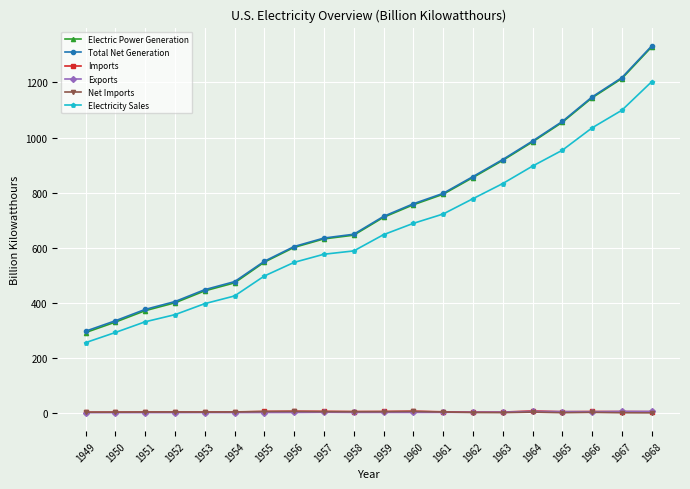

The value of Total Net Generation at 1956 is 1058.5. True or false?

False